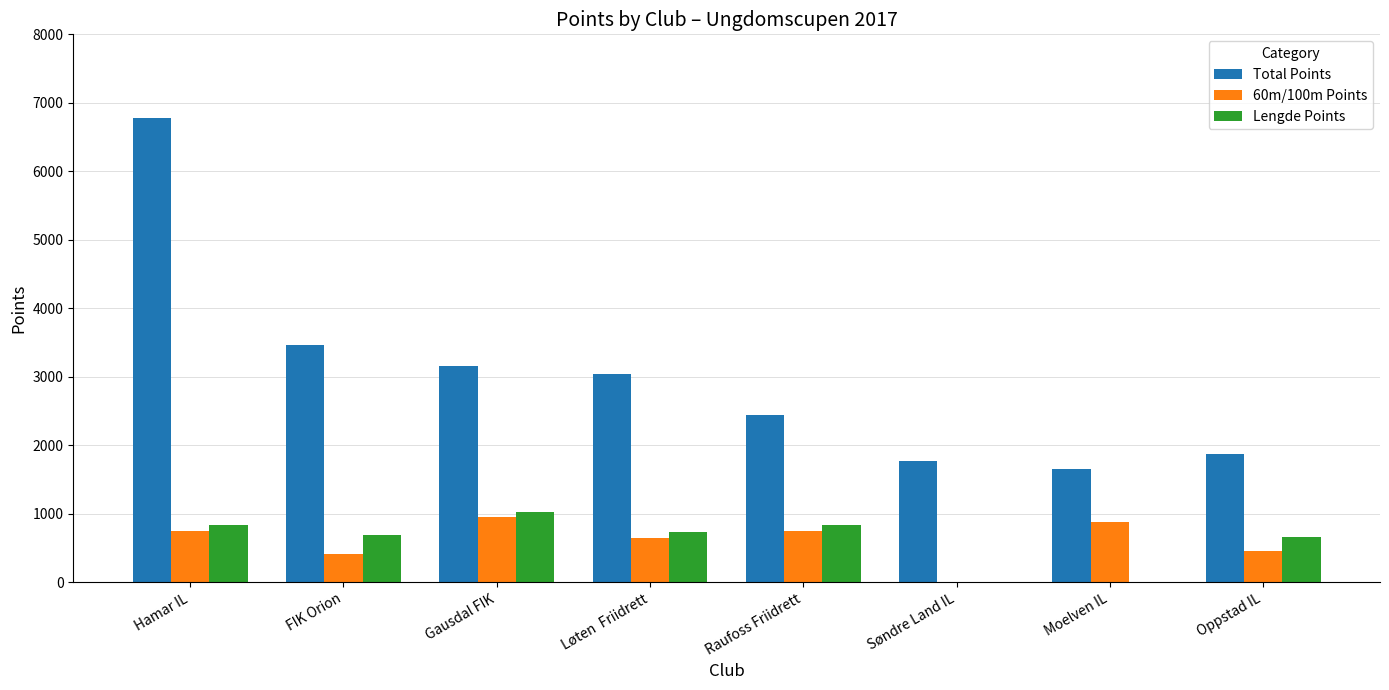

How many distinct data groups are displayed?

3